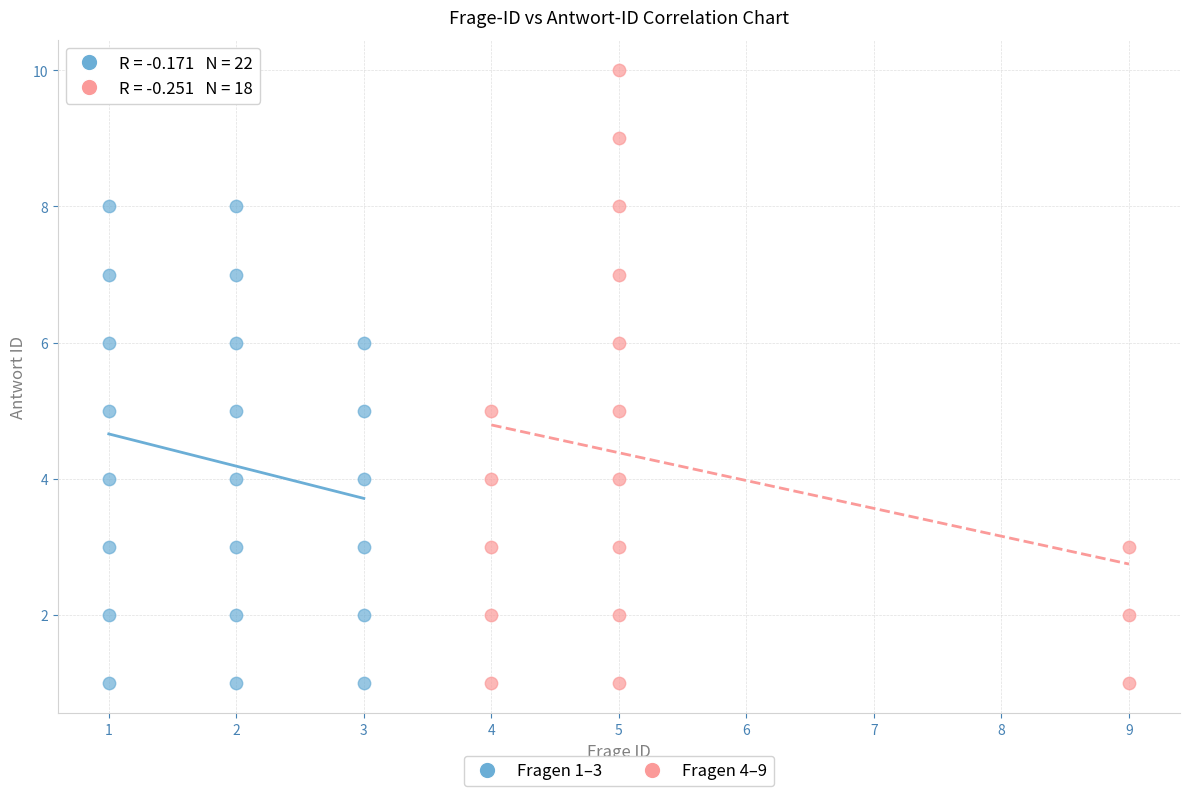

Which series has the largest Y range (max minus min)?

Fragen 4–9